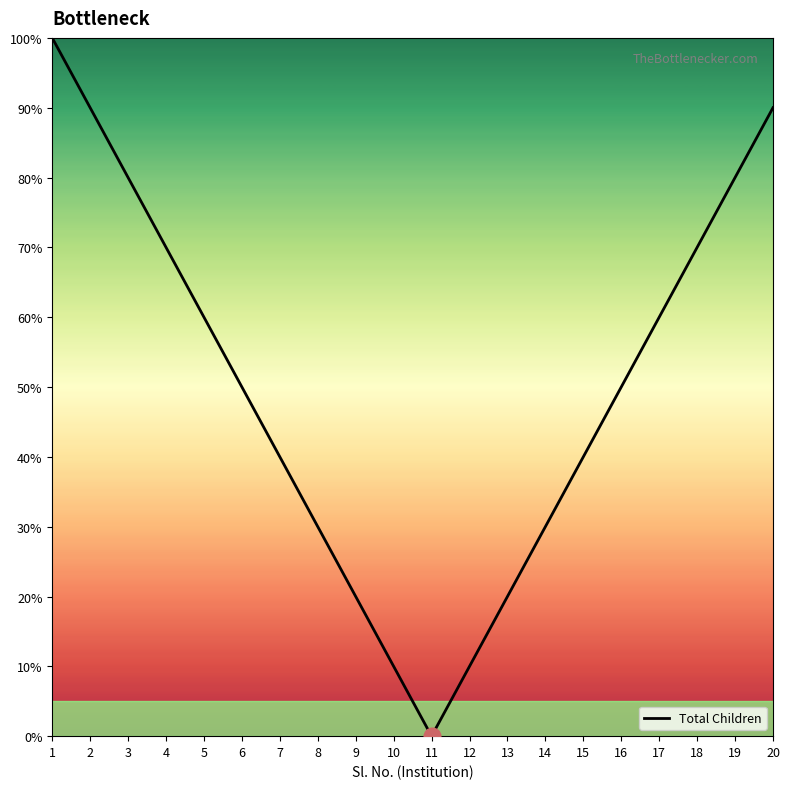

Is it true that the value at 14 is 30?

True